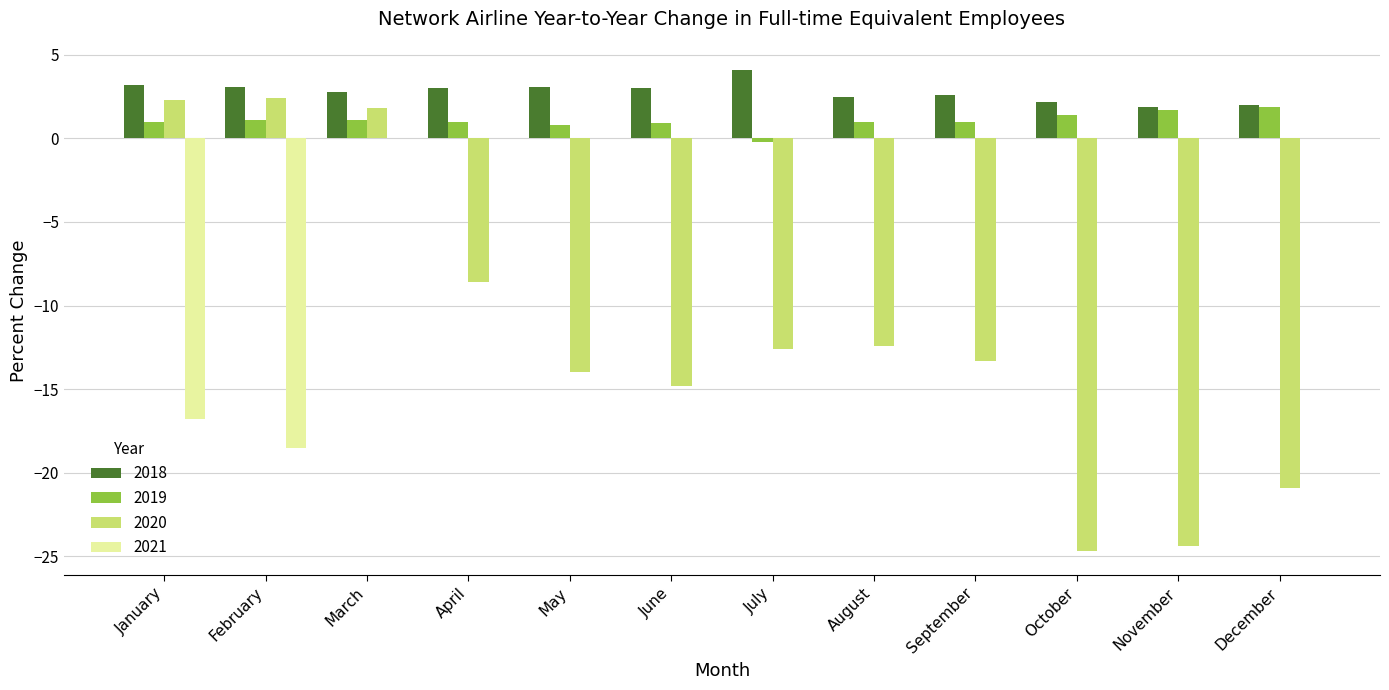

What is the sum of all 2021 values?

-35.3